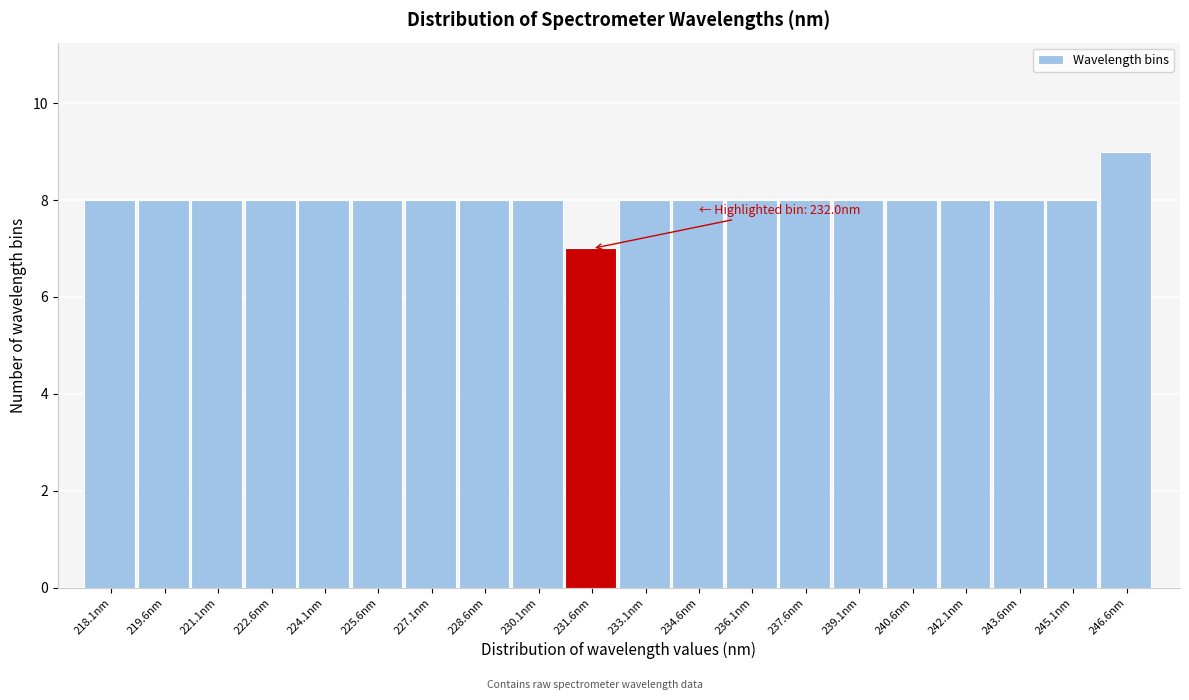

Reading left to right, transcribe all the data shown in this chart.

8	8	8	8	8	8	8	8	8	7	8	8	8	8	8	8	8	8	8	9